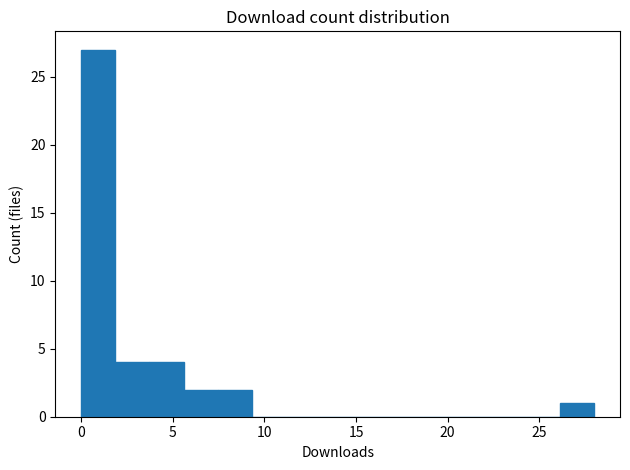

Read against the x-axis, roughly where is the centre of the tallest bar?

1.0